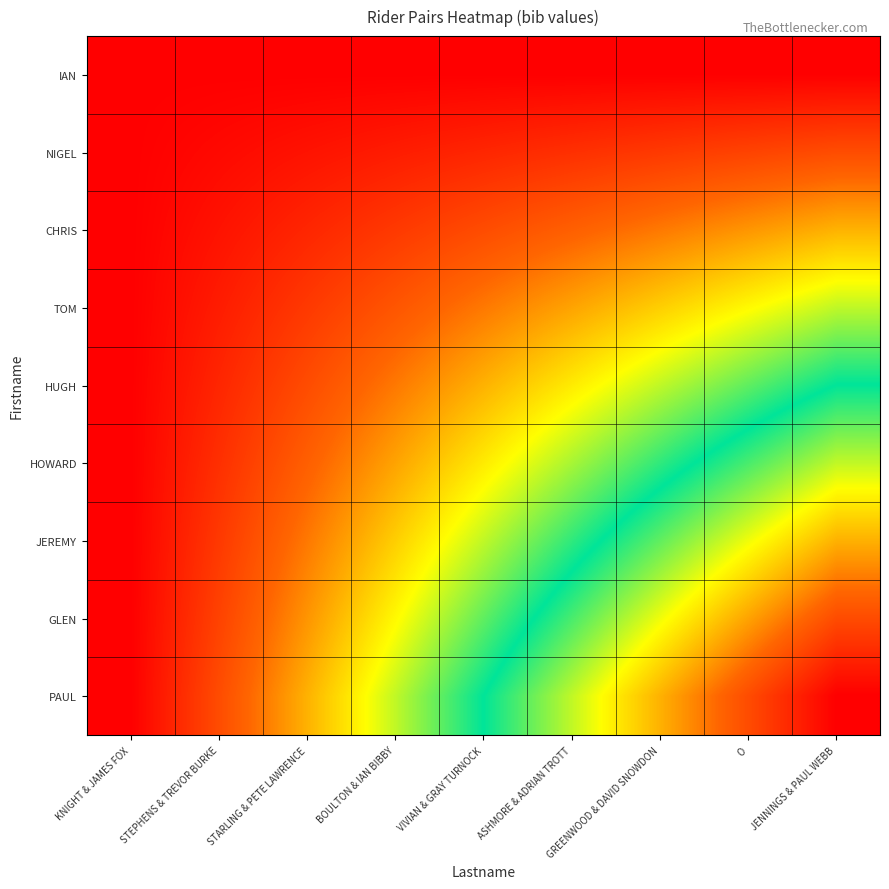

At how many categories does at least one series exceed 78?

2